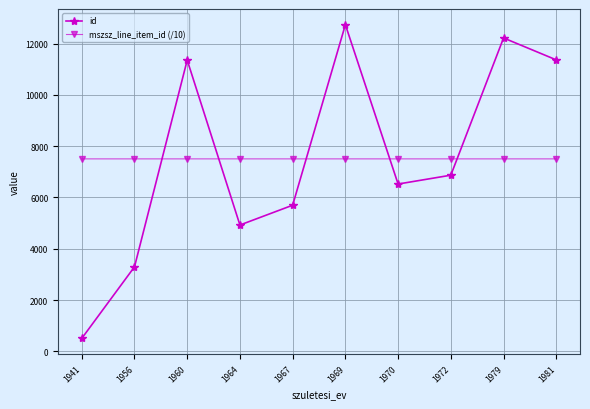

List the series in order of their peak value, lowest first.

mszsz_line_item_id (/10), id